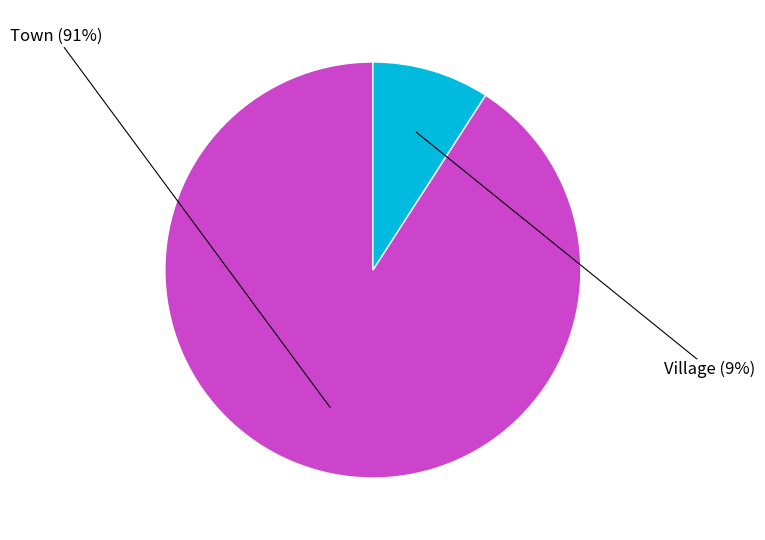

True or false: Town accounts for 10% of the total.

False